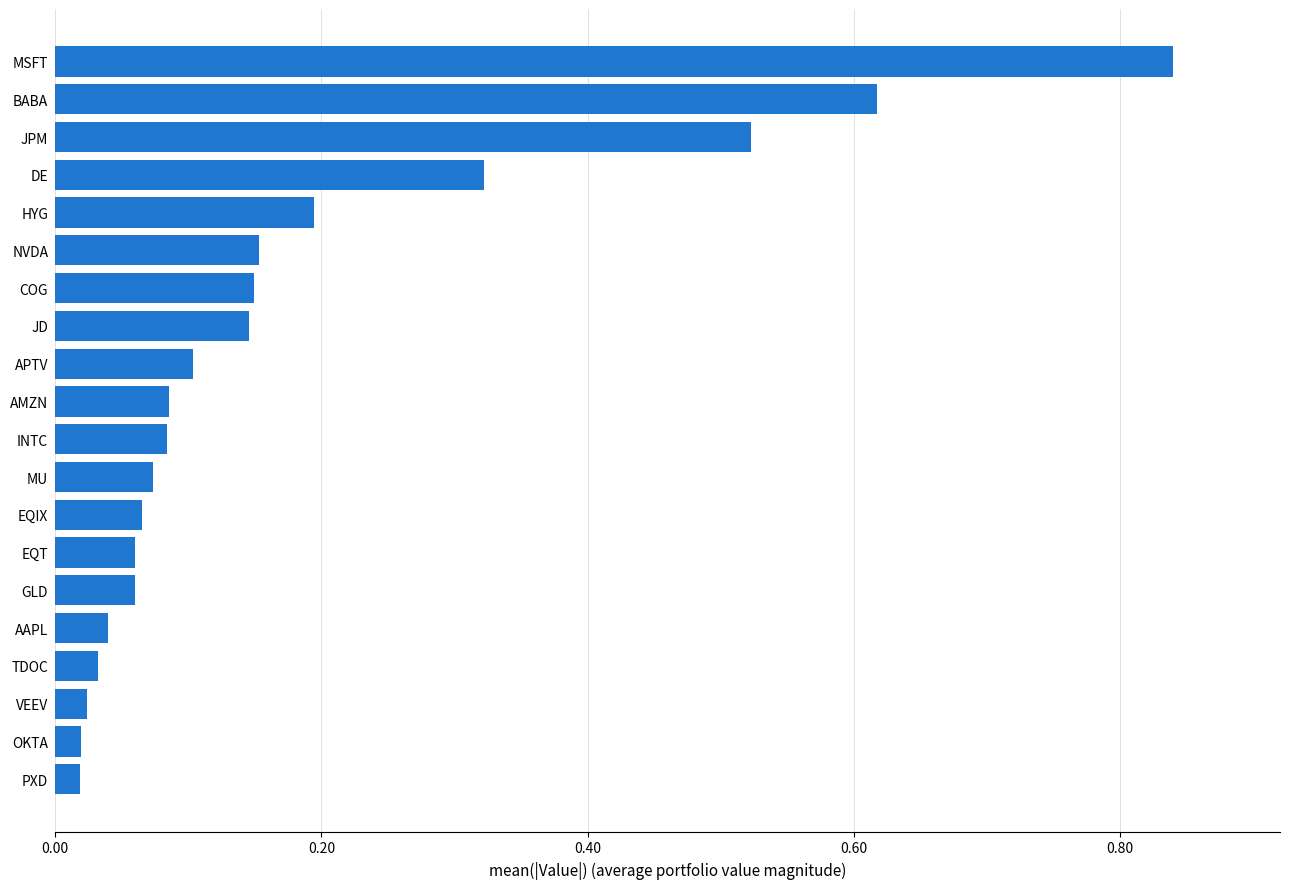

What is the sum of all values?

3.6